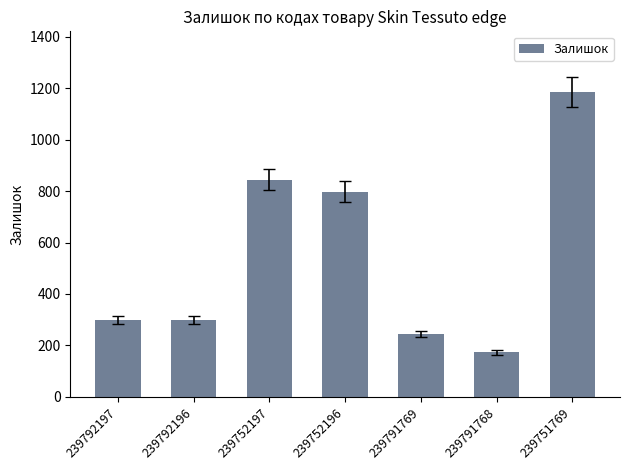

What is the difference between the second highest and second lowest values?

601